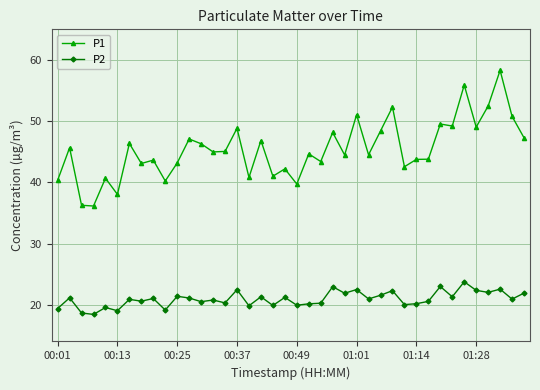

What is the minimum value for P2?

18.4